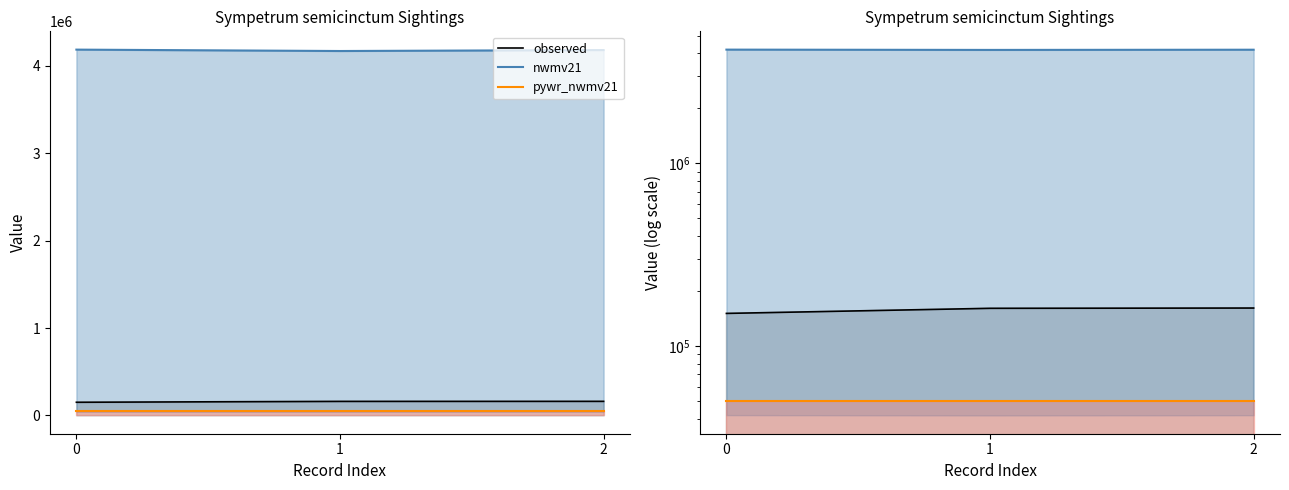

Reading left to right, extract all data points from this chart.

observed: 150772.0	160759.0	161322.0
nwmv21: 4185244.9	4169338.6	4180353.0
pywr_nwmv21: 50000.0	50000.0	50000.0